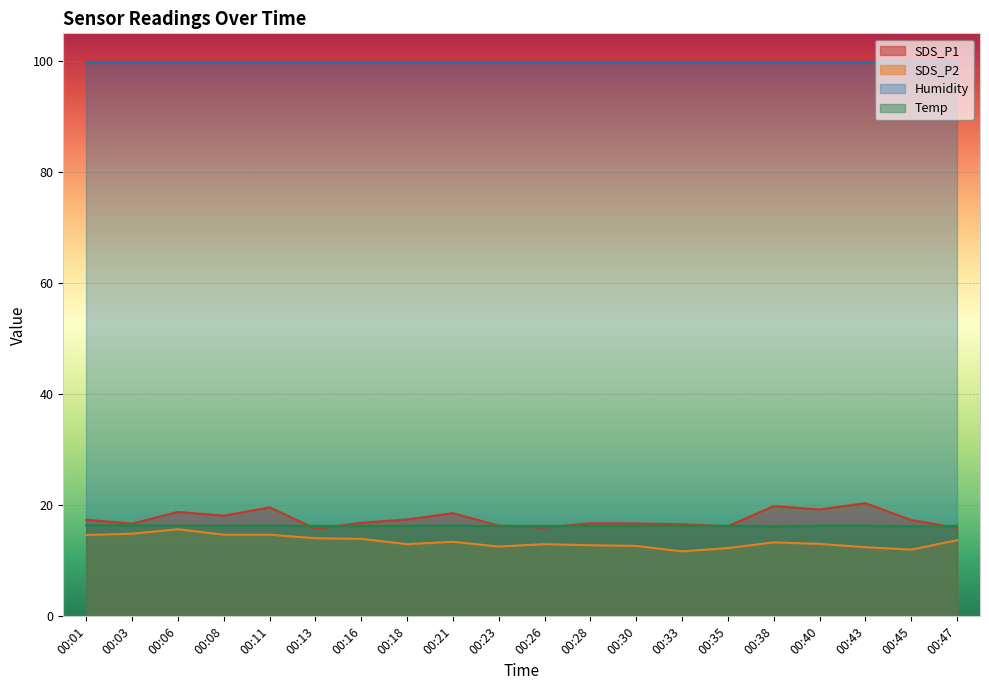

At which category is the sum across all series the highest?

00:06